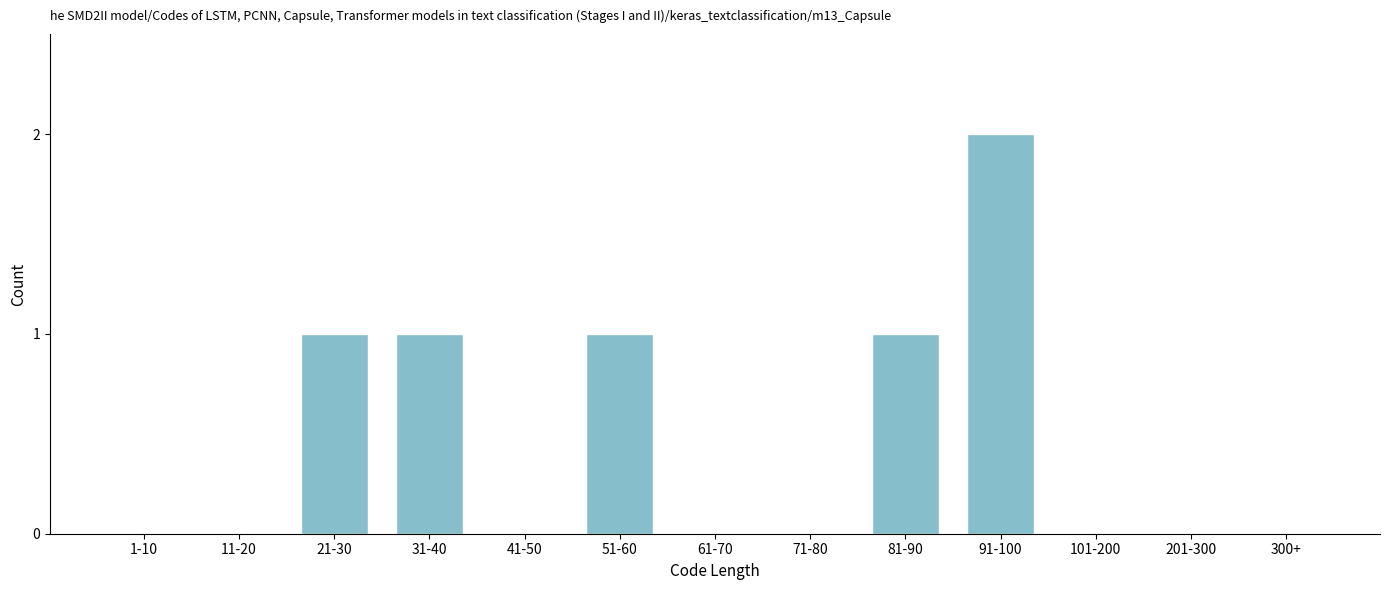

Reading right to left, list all the values displayed in this chart.

300+=0	201-300=0	101-200=0	91-100=2	81-90=1	71-80=0	61-70=0	51-60=1	41-50=0	31-40=1	21-30=1	11-20=0	1-10=0